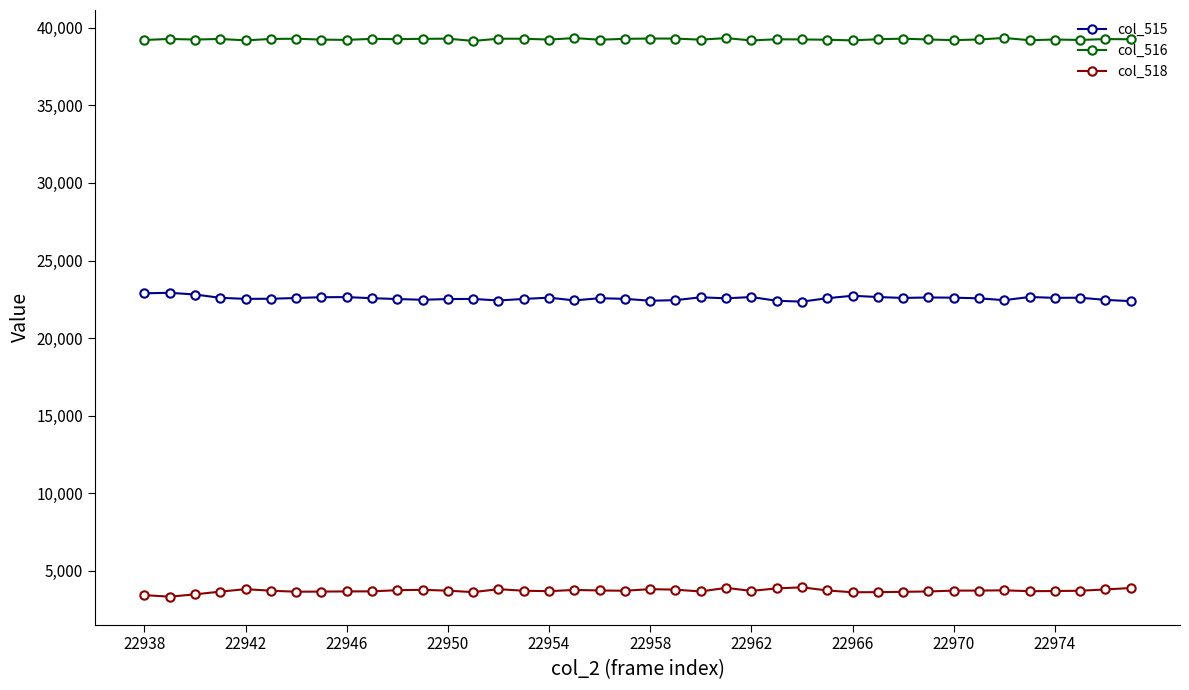

What is the minimum value for col_515?

22350